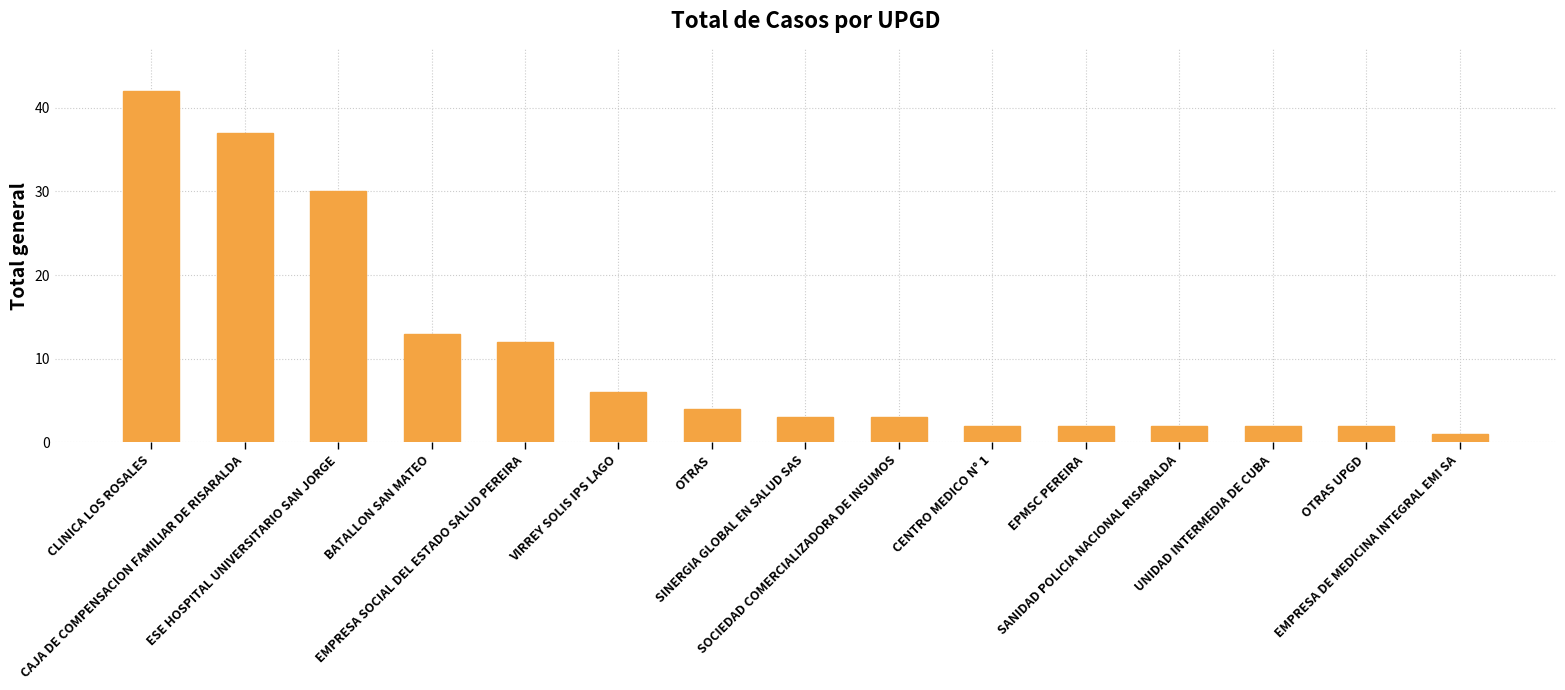

Reading left to right, extract all data points from this chart.

CLINICA LOS ROSALES=42	CAJA DE COMPENSACION FAMILIAR DE RISARALDA=37	ESE HOSPITAL UNIVERSITARIO SAN JORGE=30	BATALLON SAN MATEO=13	EMPRESA SOCIAL DEL ESTADO SALUD PEREIRA=12	VIRREY SOLIS IPS LAGO=6	OTRAS=4	SINERGIA GLOBAL EN SALUD SAS=3	SOCIEDAD COMERCIALIZADORA DE INSUMOS=3	CENTRO MEDICO N° 1=2	EPMSC PEREIRA=2	SANIDAD POLICIA NACIONAL RISARALDA=2	UNIDAD INTERMEDIA DE CUBA=2	OTRAS UPGD=2	EMPRESA DE MEDICINA INTEGRAL EMI SA=1